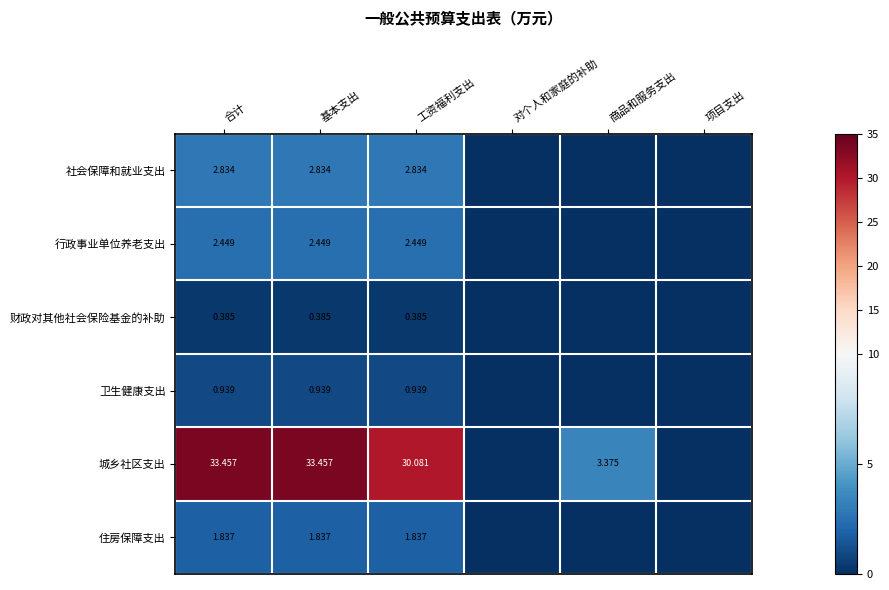

Which category has the highest value across all series?

合计